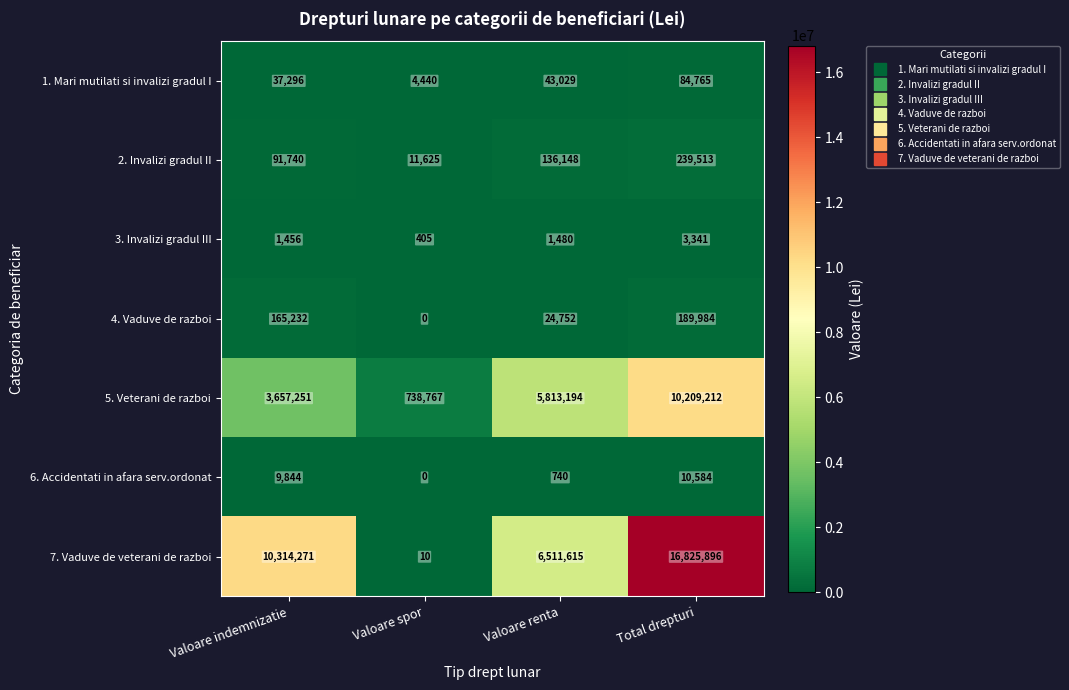

Which series changed the most between Valoare spor and Total drepturi?

7. Vaduve de veterani de razboi